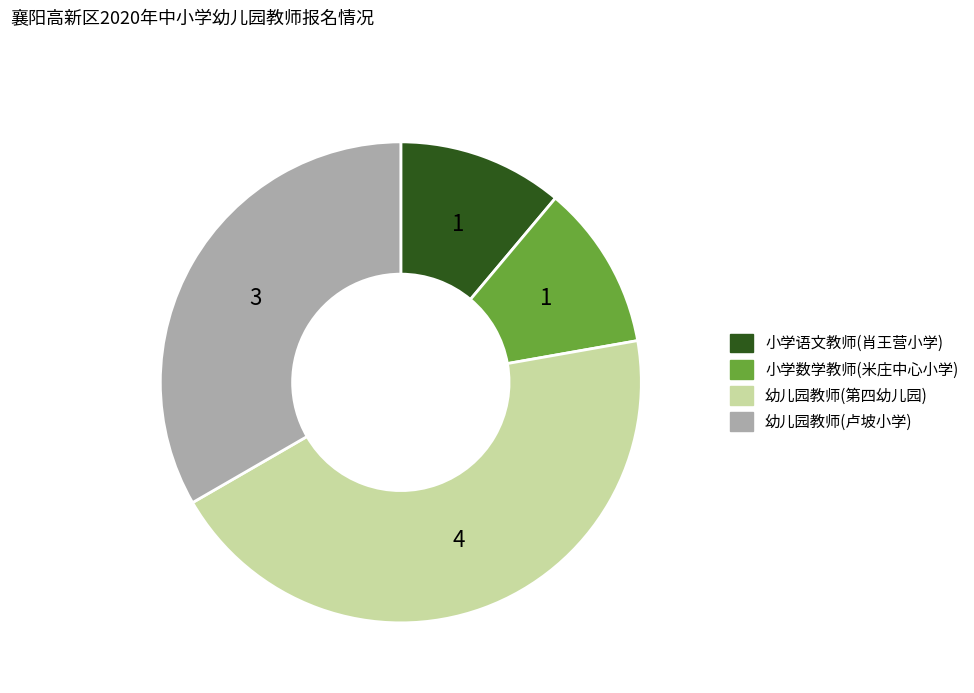

Do 幼儿园教师(第四幼儿园) and 小学语文教师(肖王营小学) together represent more than half of the pie?

Yes